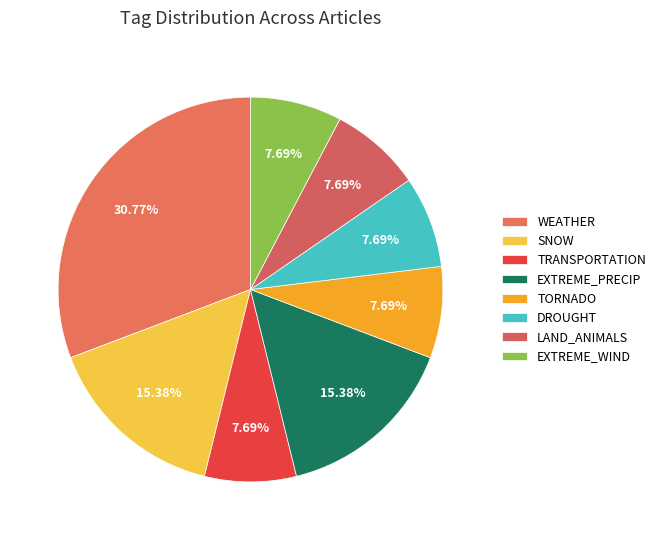

What percentage is the WEATHER slice, to the nearest percent?

31%